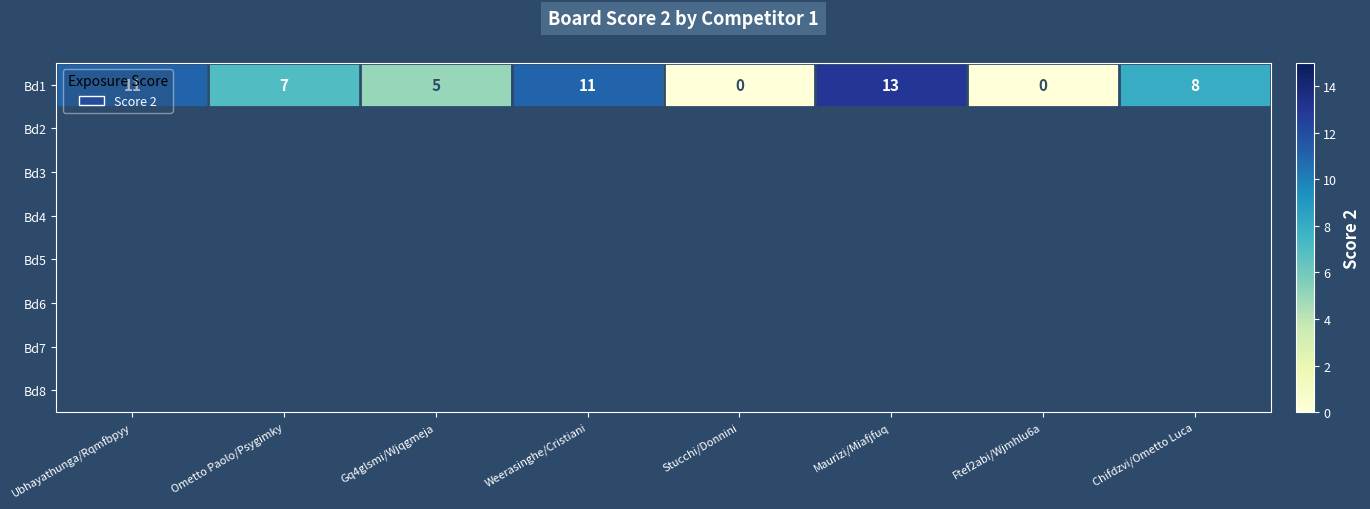

Which label corresponds to the smallest value in the chart?

Stucchi/Donnini